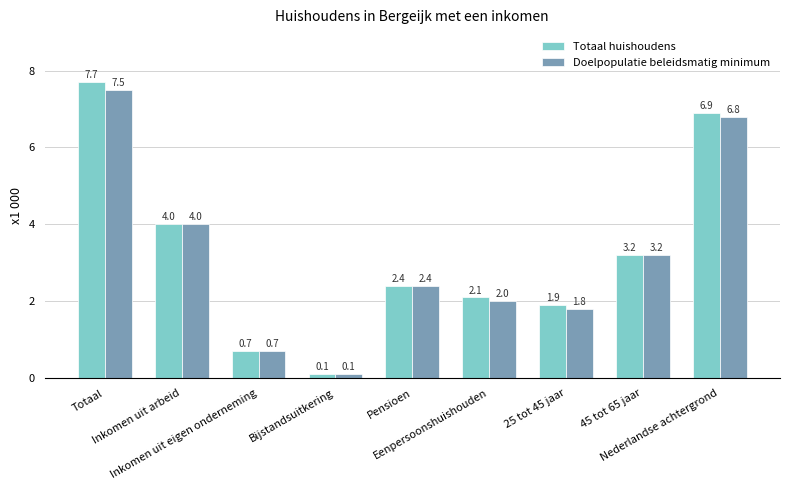

Which series has the largest total across all categories?

Totaal huishoudens